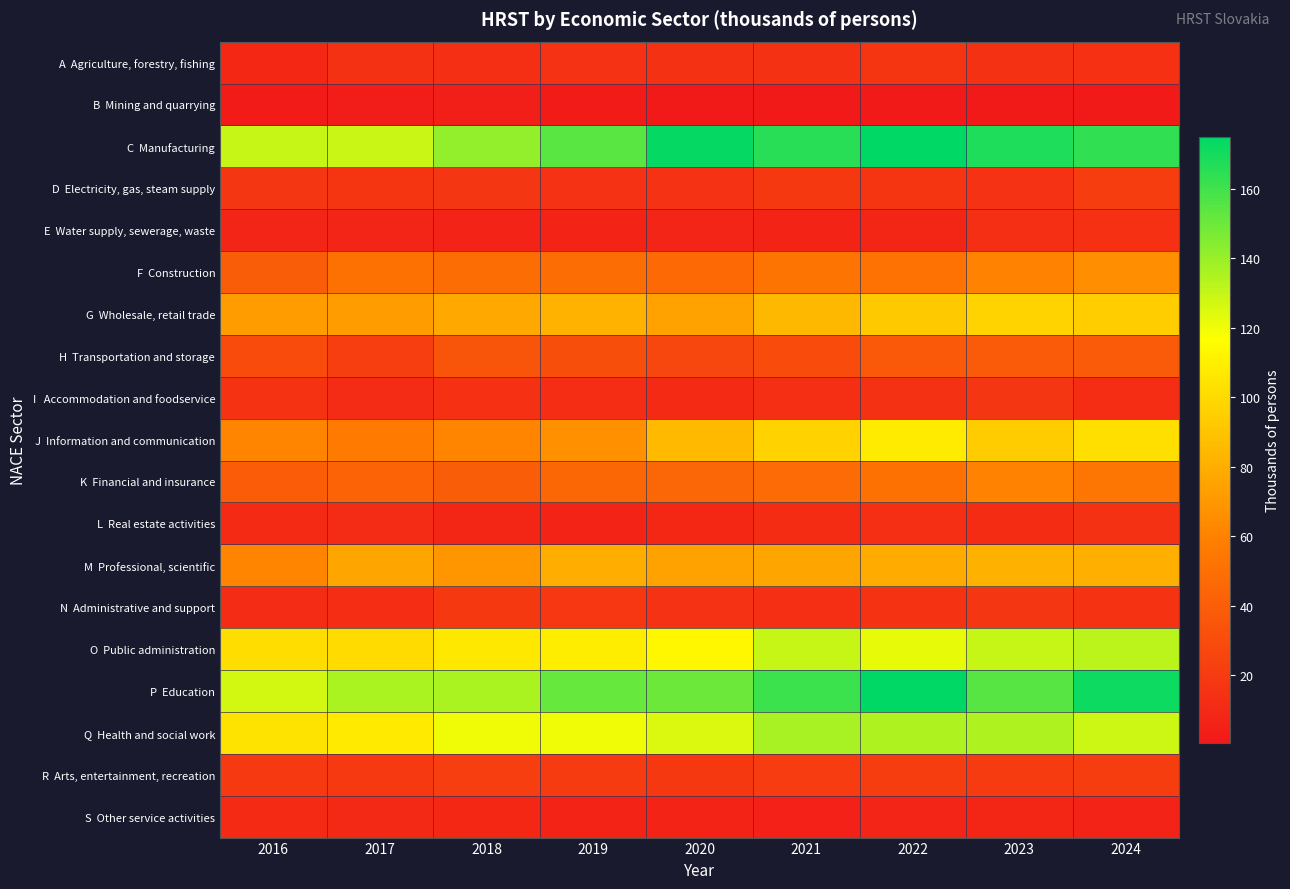

Which category has the highest value across all series?

2022